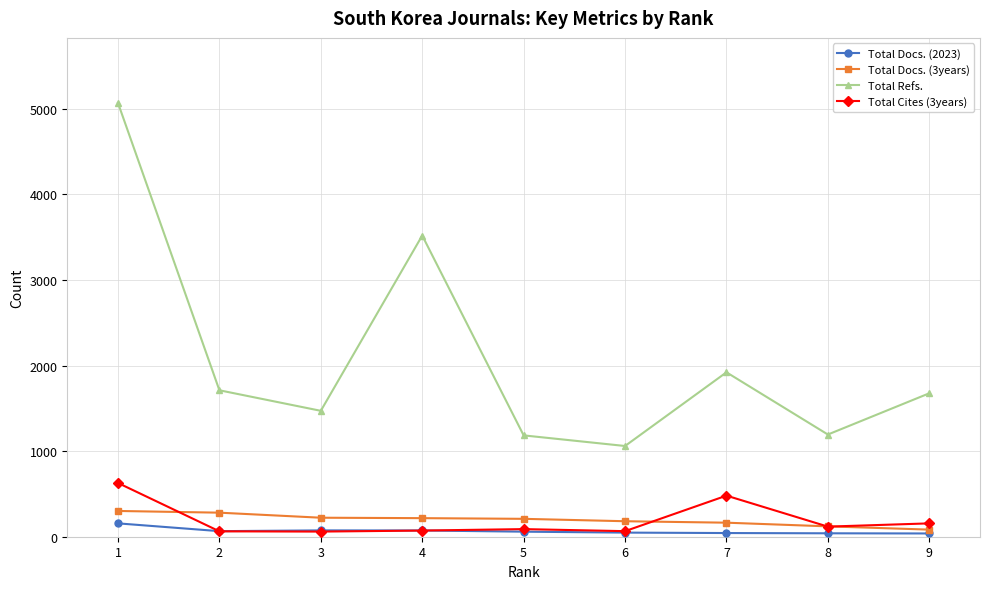

Which series has the largest range (max minus min)?

Total Refs.